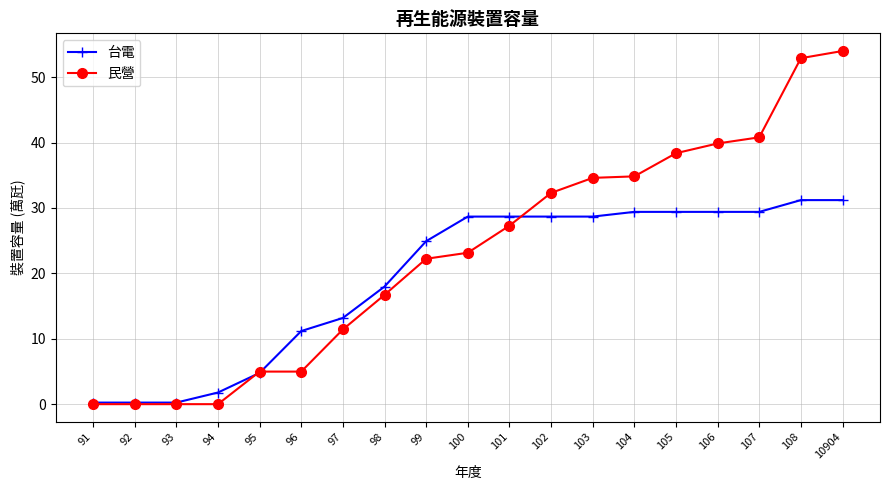

True or false: 台電 and 民營 cross at least once.

True